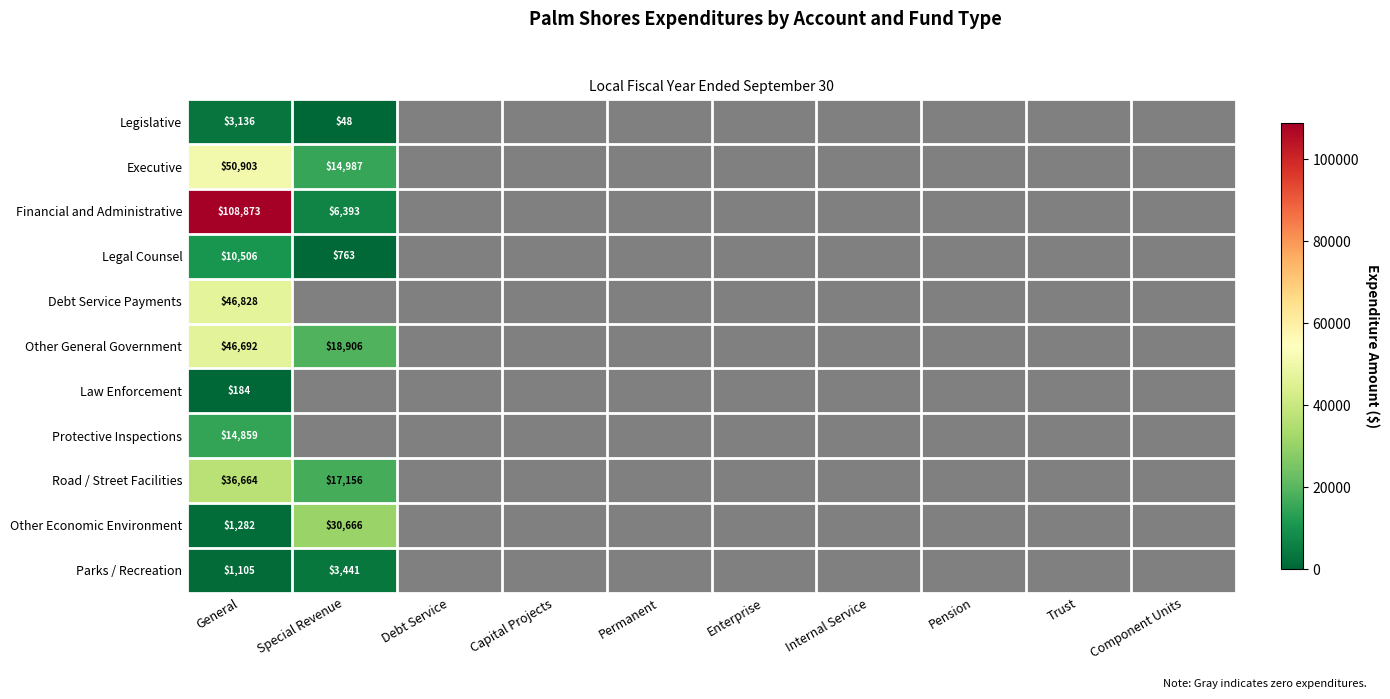

Which series has the widest spread of values?

Financial and Administrative